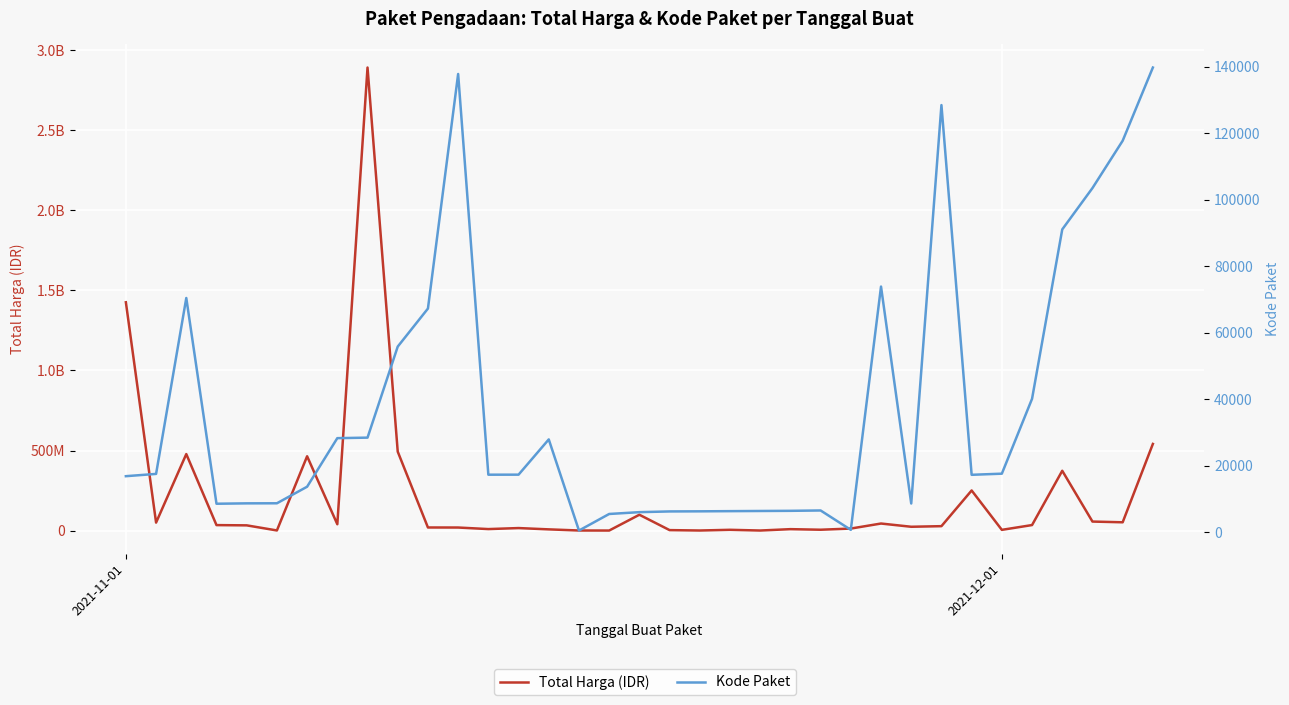

Is it true that Total Harga (IDR) equals 5129000 at 23?

True